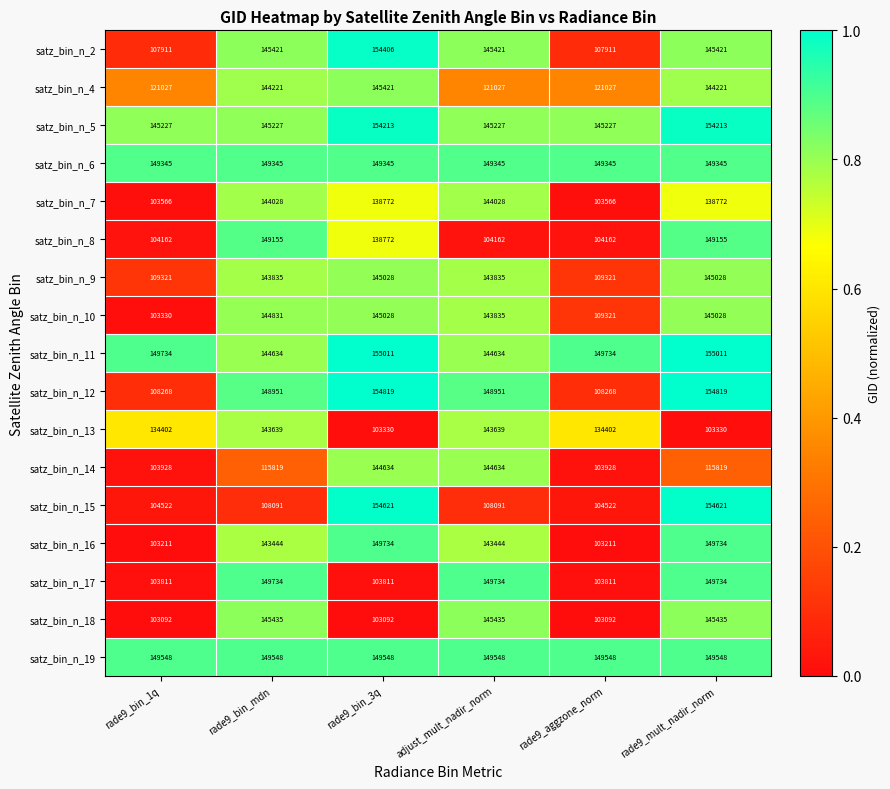

At rade9_bin_mdn, list the series in order from smallest to largest.

satz_bin_n_15, satz_bin_n_14, satz_bin_n_16, satz_bin_n_13, satz_bin_n_9, satz_bin_n_7, satz_bin_n_4, satz_bin_n_11, satz_bin_n_10, satz_bin_n_5, satz_bin_n_2, satz_bin_n_18, satz_bin_n_12, satz_bin_n_8, satz_bin_n_6, satz_bin_n_19, satz_bin_n_17